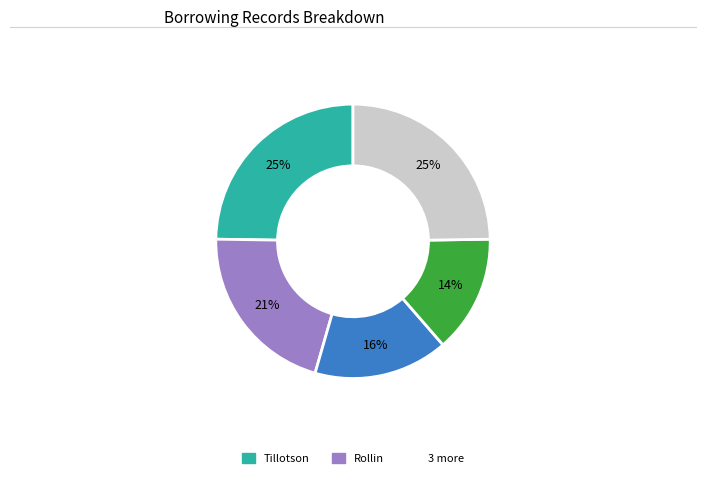

Count the number of slices in the pie.

5